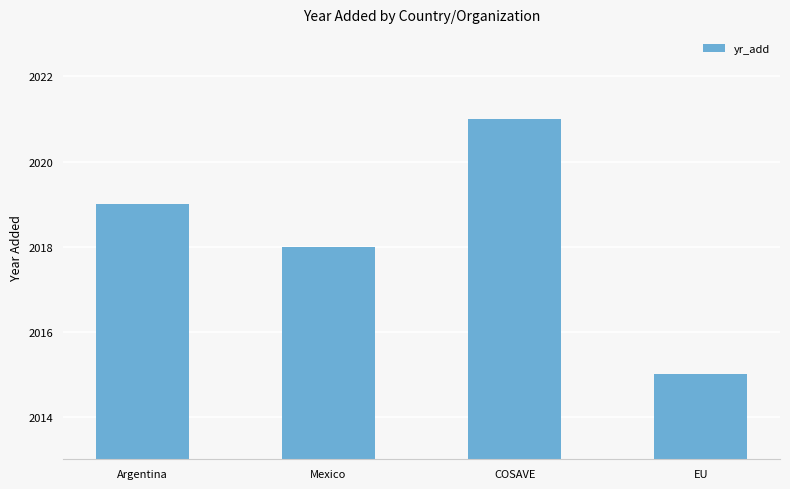

The chart shows a value of 2019 at Argentina. True or false?

True